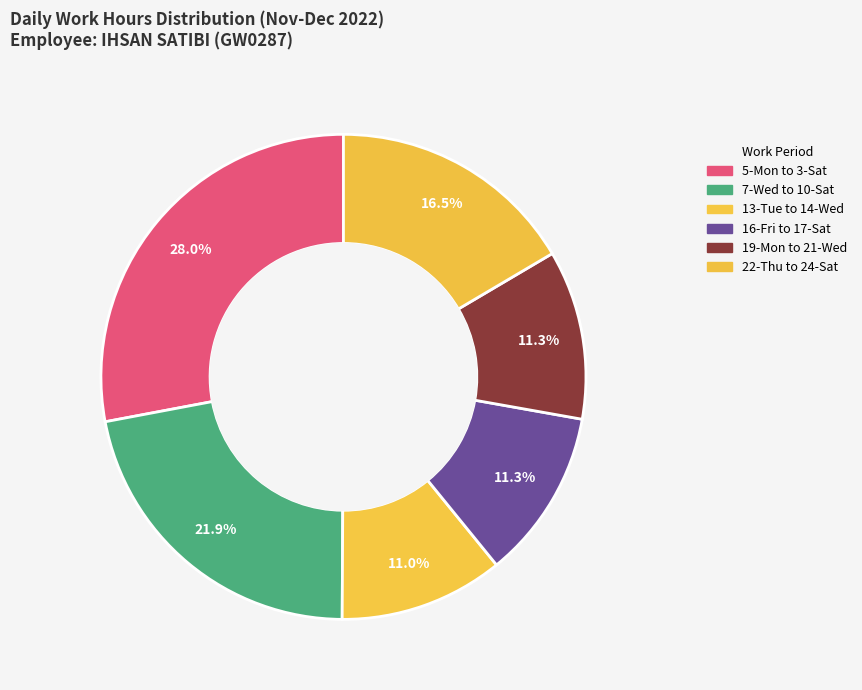

How many segments does this pie chart have?

6